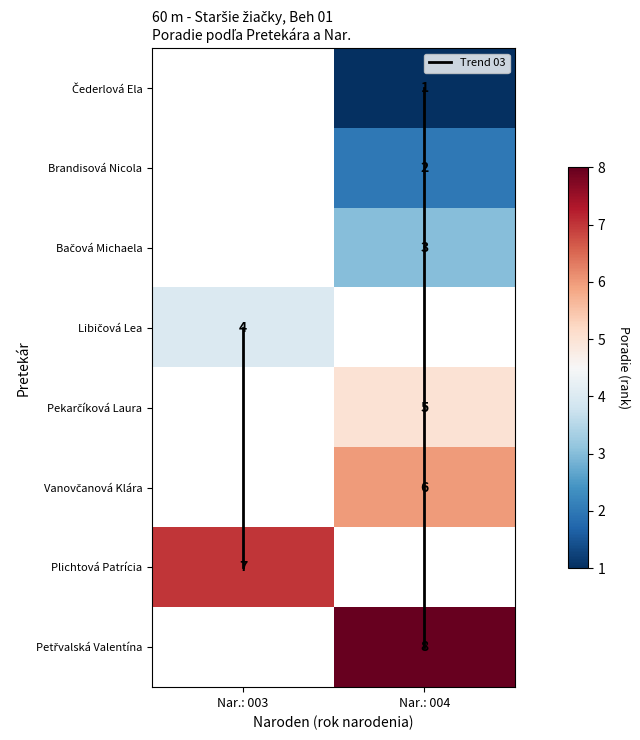

The value of Trend 03 at Nar.: 003 is 9.7. True or false?

False